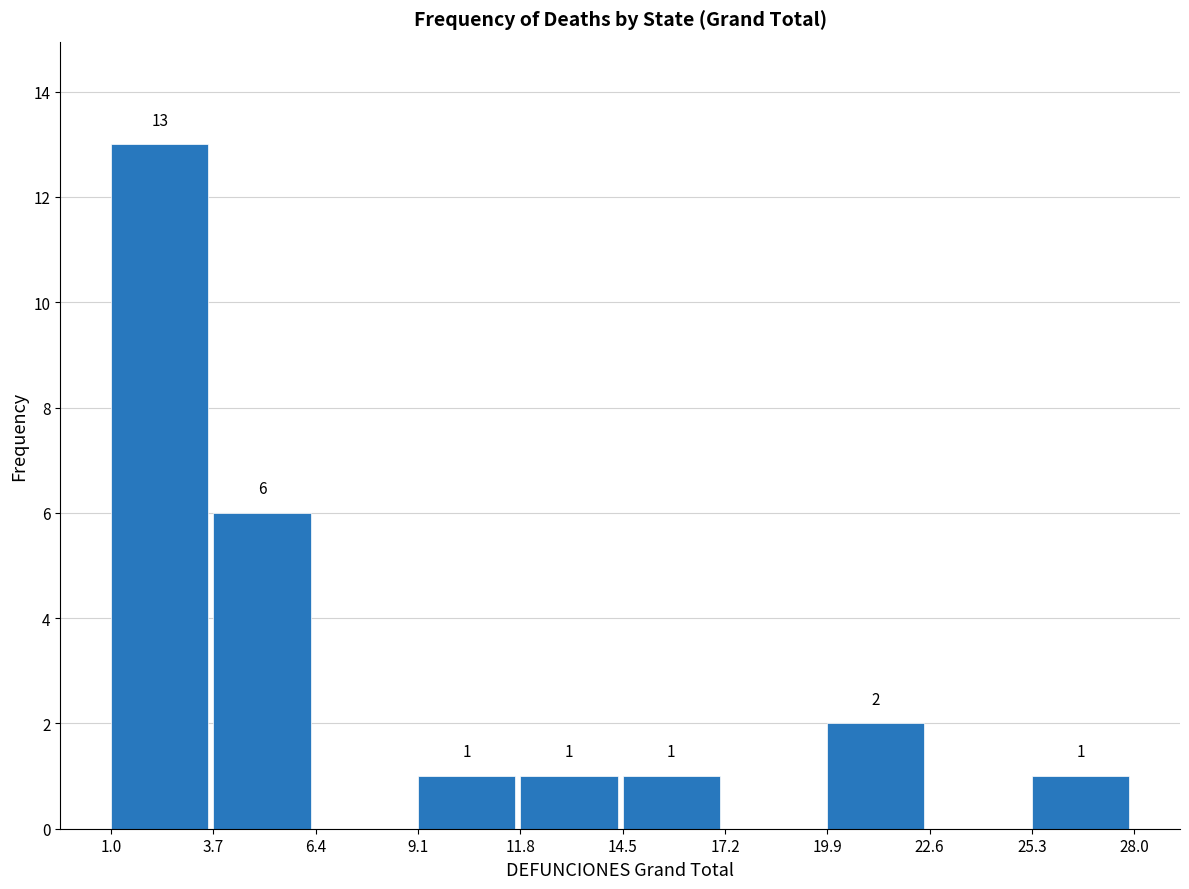

Which range on the x-axis has the tallest bar?

1.0 to 3.7